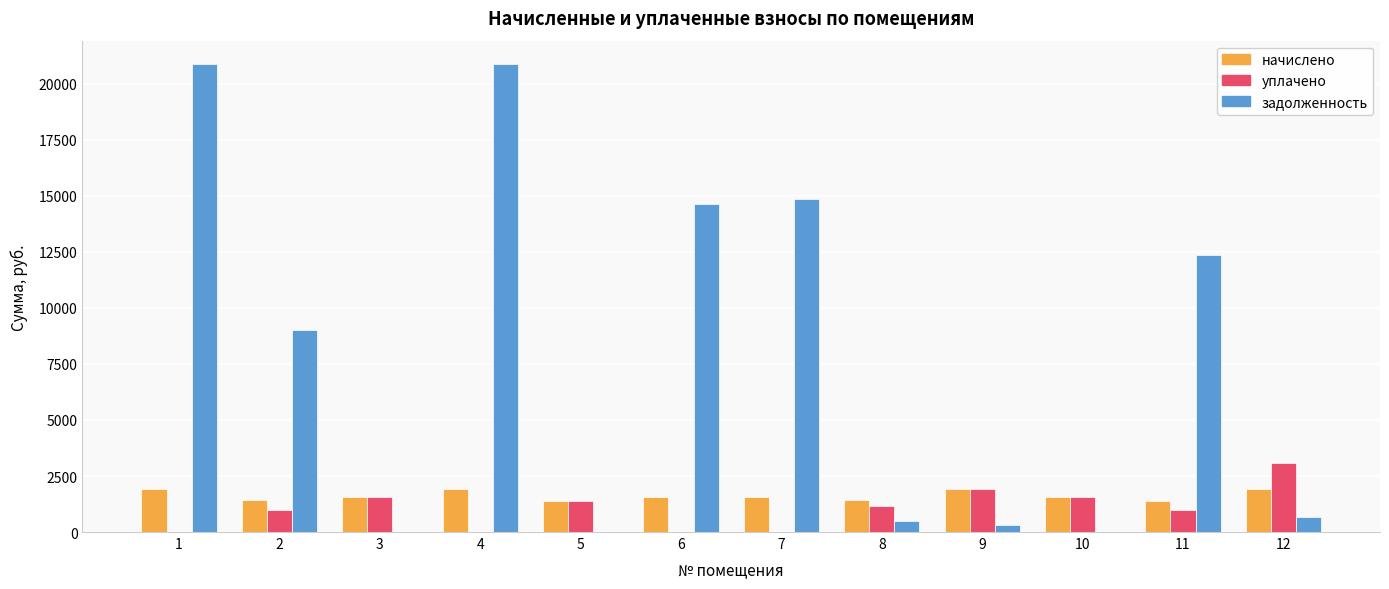

What is the maximum value for начислено?

1933.4